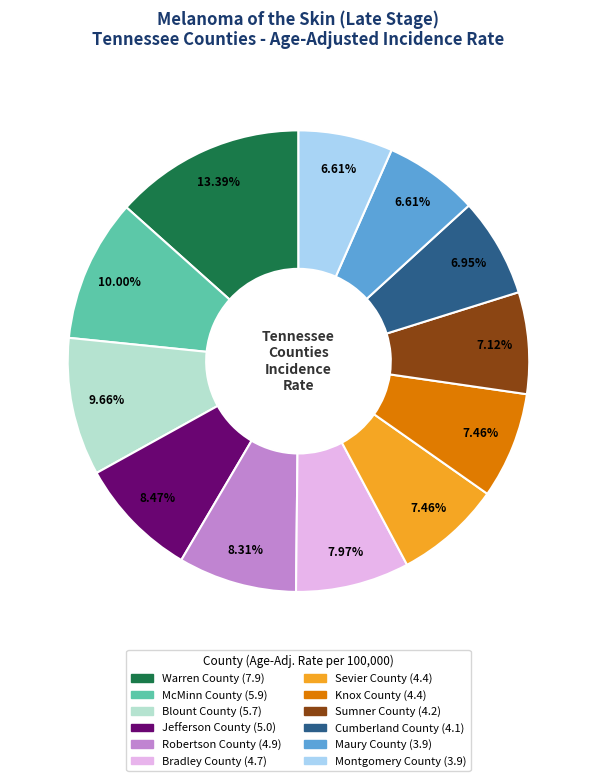

To the nearest percent, what is the average slice percentage?

8%